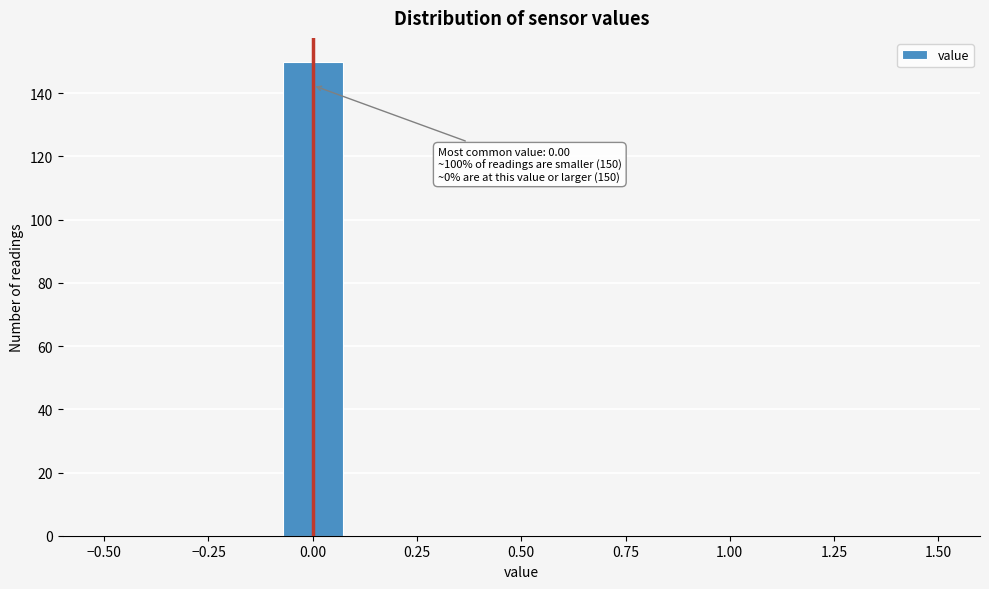

Read against the x-axis, roughly where is the centre of the tallest bar?

0.00